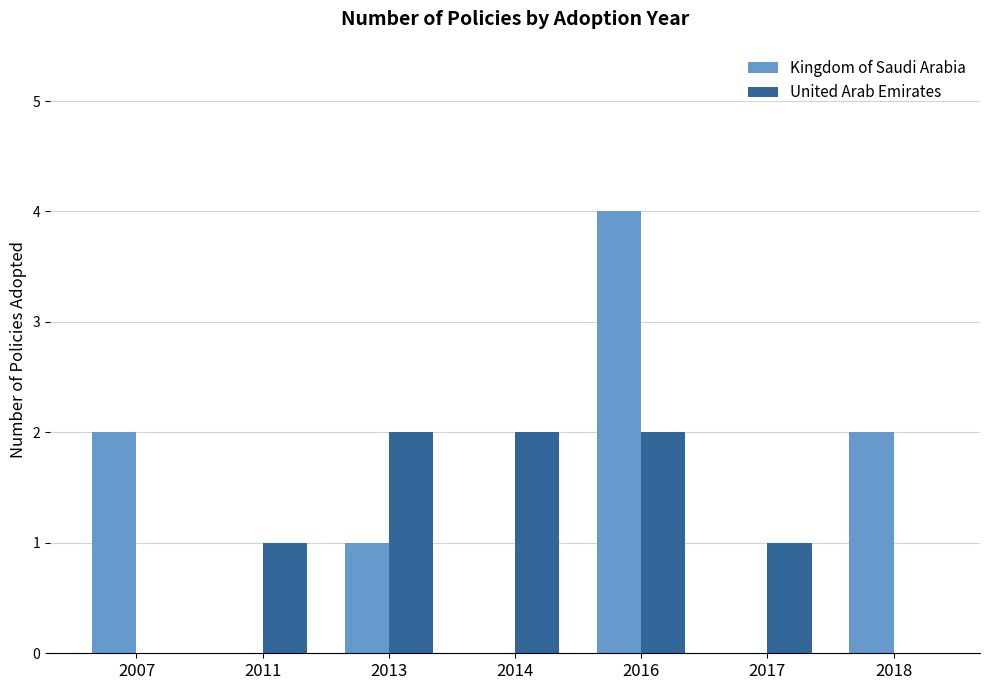

What is the spread (max minus min) of values at 2013?

1